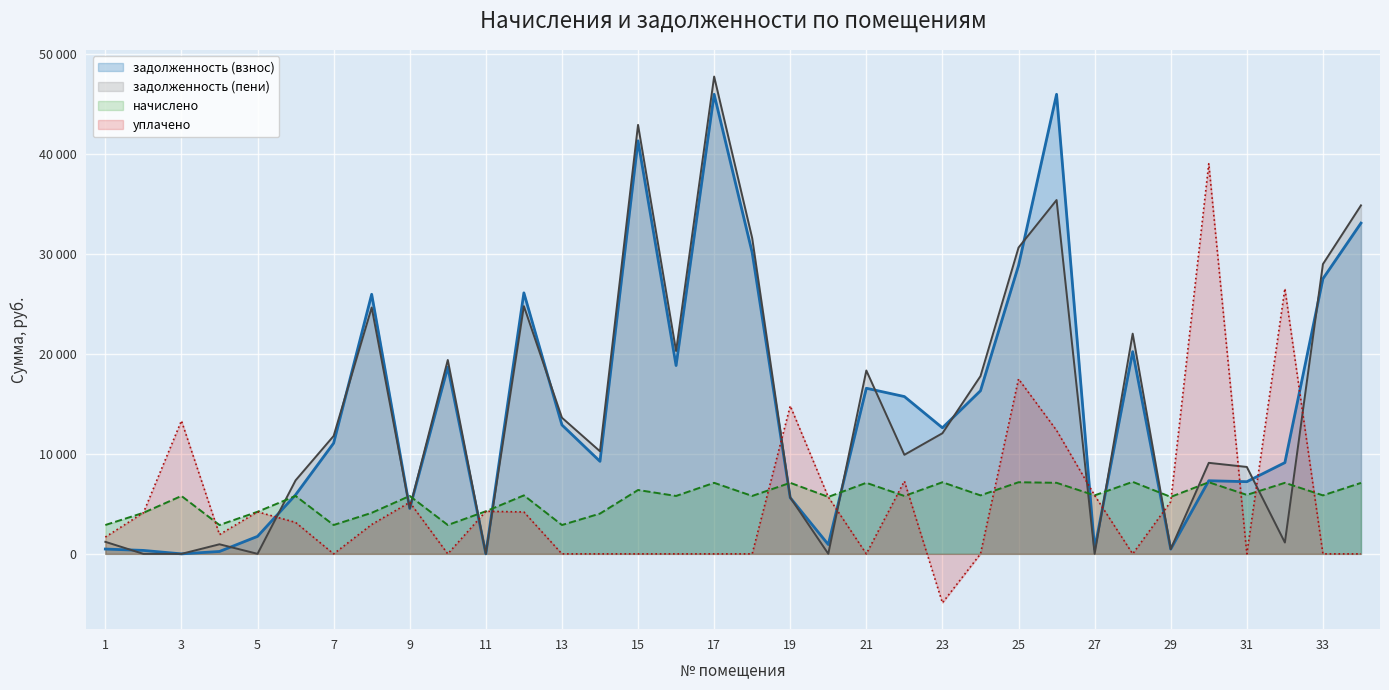

Reading left to right, extract all data points from this chart.

задолженность (взнос): 1=483.3	2=345.1	3=0.0	4=238.6	5=1751.8	6=5910.0	7=11084.0	8=25986.8	9=4541.7	10=18688.6	11=3.4	12=26128.7	13=12909.7	14=9262.2	15=41350.6	16=18854.6	17=46007.3	18=30165.2	19=5624.4	20=935.2	21=16580.4	22=15748.5	23=12619.5	24=16329.1	25=28869.4	26=46007.3	27=488.2	28=20244.8	29=476.6	30=7320.6	31=7226.2	32=9135.0	33=27544.2	34=33113.3
задолженность (пени): 1=1205.7	2=0.0	3=0.0	4=961.0	5=4.1	6=7359.6	7=11806.4	8=24662.0	9=4566.3	10=19411.0	11=1.0	12=24799.7	13=13632.1	14=10270.2	15=42949.0	16=20304.2	17=47785.7	18=31614.8	19=5641.8	20=8.1	21=18358.8	22=9916.7	23=12076.3	24=17793.1	25=30662.2	26=35423.5	27=0.2	28=22047.2	29=476.1	30=9113.4	31=8702.2	32=1136.4	33=29008.2	34=34889.3
начислено: 1=2889.6	2=4108.8	3=5798.4	4=2889.6	5=4214.4	6=5798.4	7=2889.6	8=4108.8	9=5798.4	10=2889.6	11=4262.4	12=5856.0	13=2889.6	14=4032.0	15=6393.6	16=5798.4	17=7113.6	18=5798.4	19=7113.6	20=5702.4	21=7113.6	22=5798.4	23=7171.2	24=5856.0	25=7171.2	26=7113.6	27=5856.0	28=7209.6	29=5702.4	30=7171.2	31=5904.0	32=7113.6	33=5856.0	34=7104.0
уплачено: 1=1683.0	2=4112.0	3=13330.3	4=1930.8	5=4210.3	6=3150.0	7=0.0	8=2939.0	9=5161.0	10=0.0	11=4263.0	12=4195.0	13=0.0	14=0.0	15=0.0	16=0.0	17=0.0	18=0.0	19=14817.2	20=5694.7	21=0.0	22=7281.4	23=-4904.0	24=0.0	25=17510.3	26=12362.2	27=5857.0	28=0.0	29=5227.0	30=39059.2	31=0.0	32=26558.8	33=0.0	34=0.0